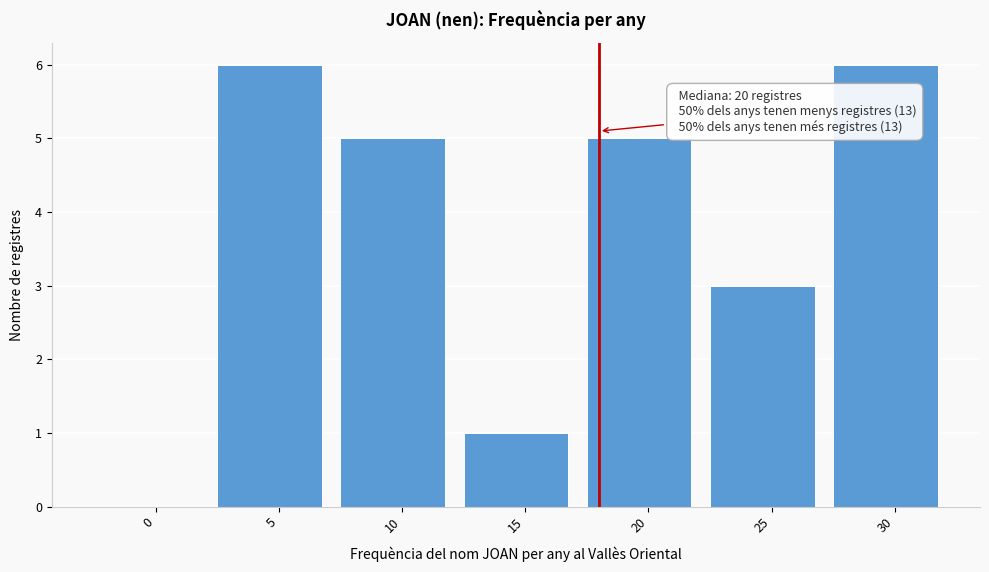

Reading left to right, transcribe all the data shown in this chart.

0=0	5=6	10=5	15=1	20=5	25=3	30=6